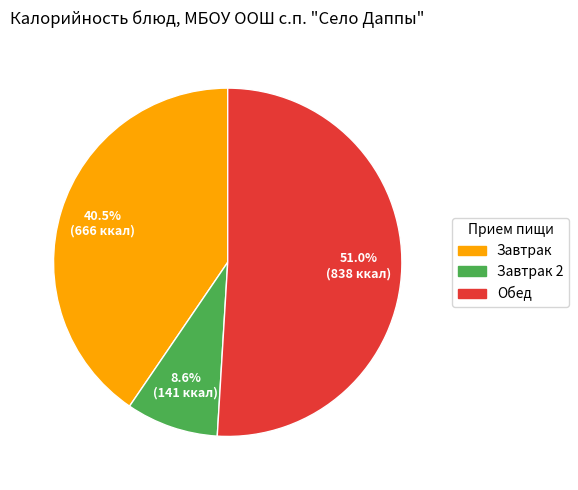

How many segments does this pie chart have?

3